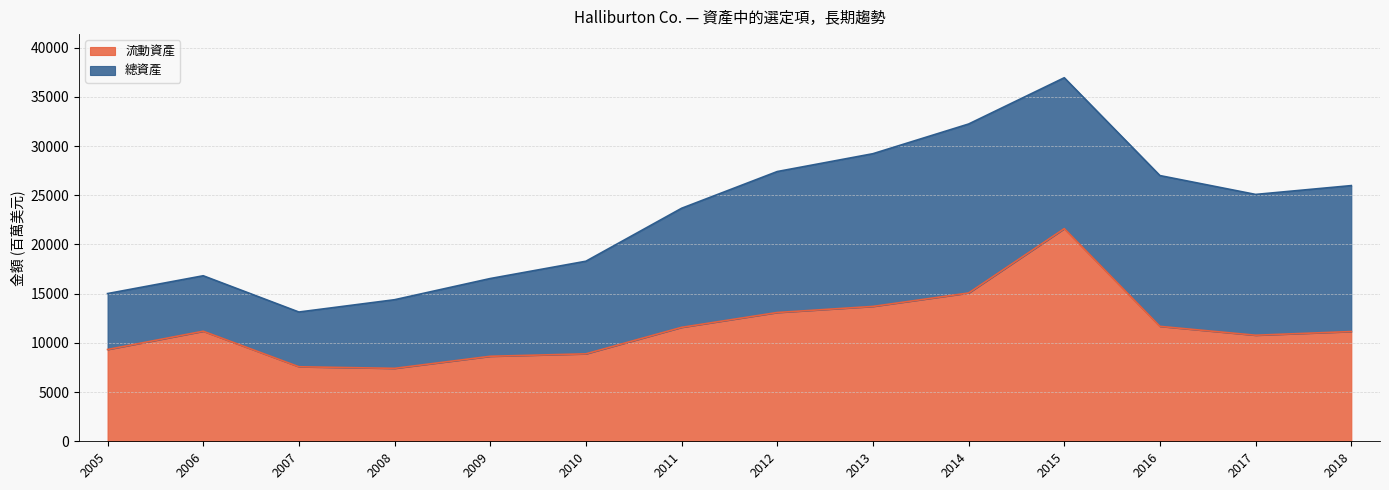

What is the smallest value displayed?

7411